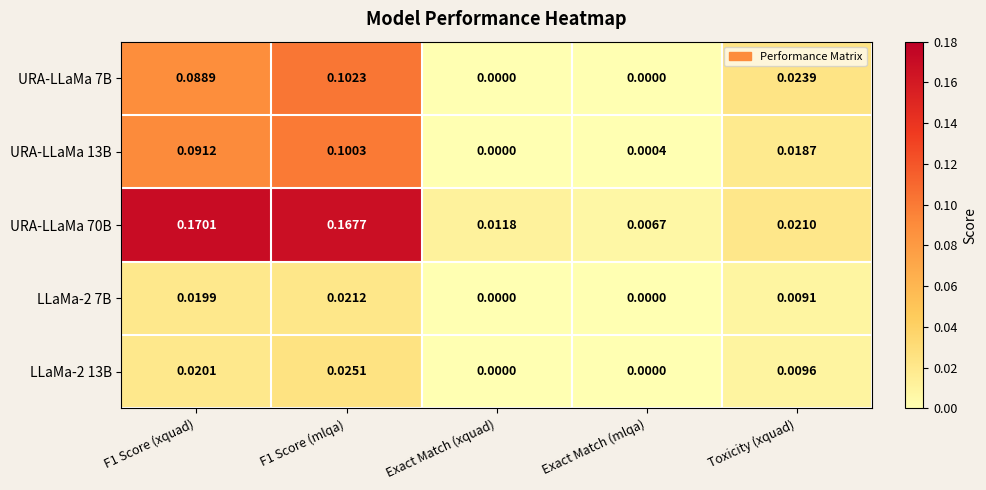

How many distinct data groups are displayed?

5